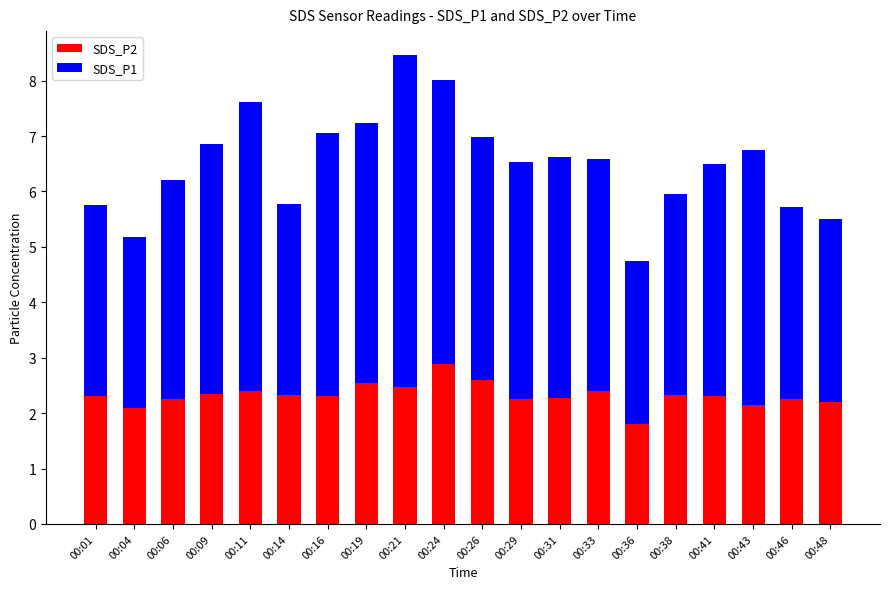

What are all the series names shown in the legend?

SDS_P2, SDS_P1